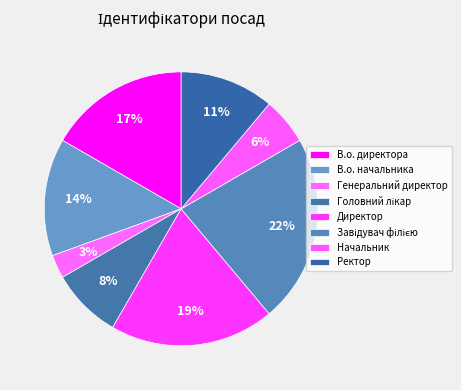

Which slice is the largest?

Завідувач філією